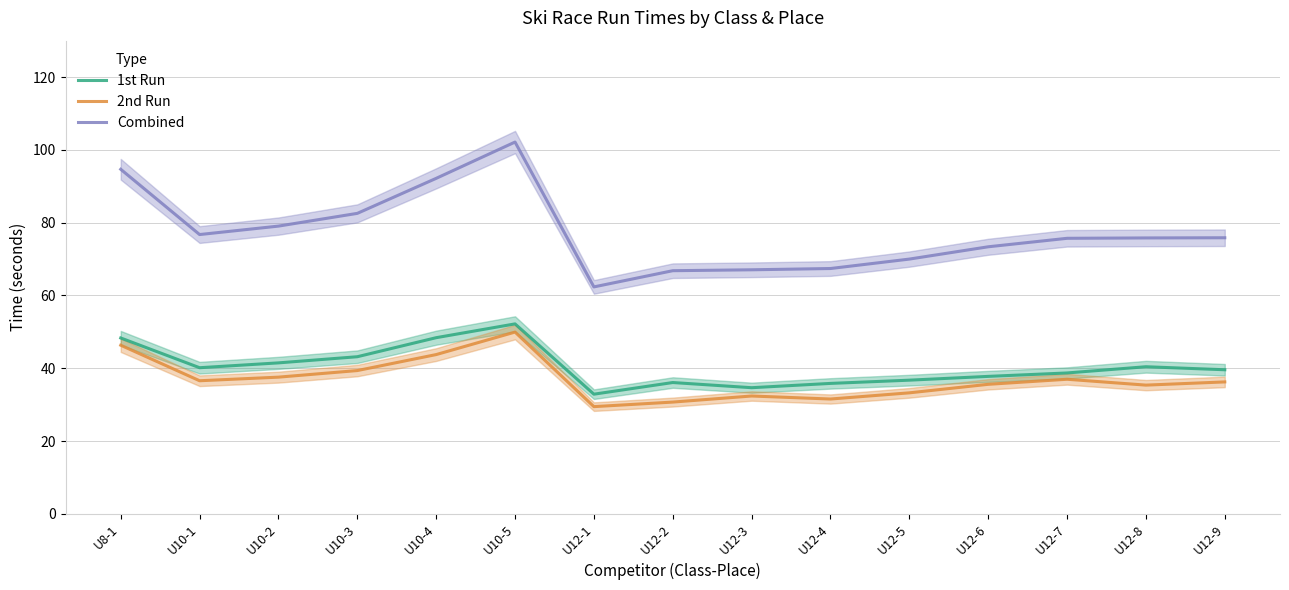

How many lines are shown in the chart?

3